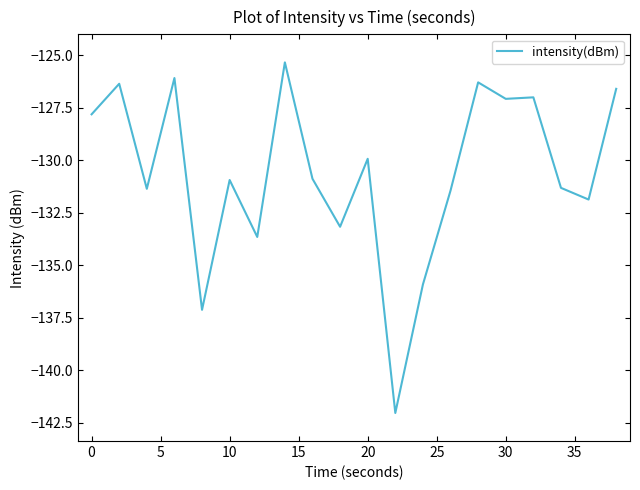

What is the difference between the maximum and minimum values?

16.7